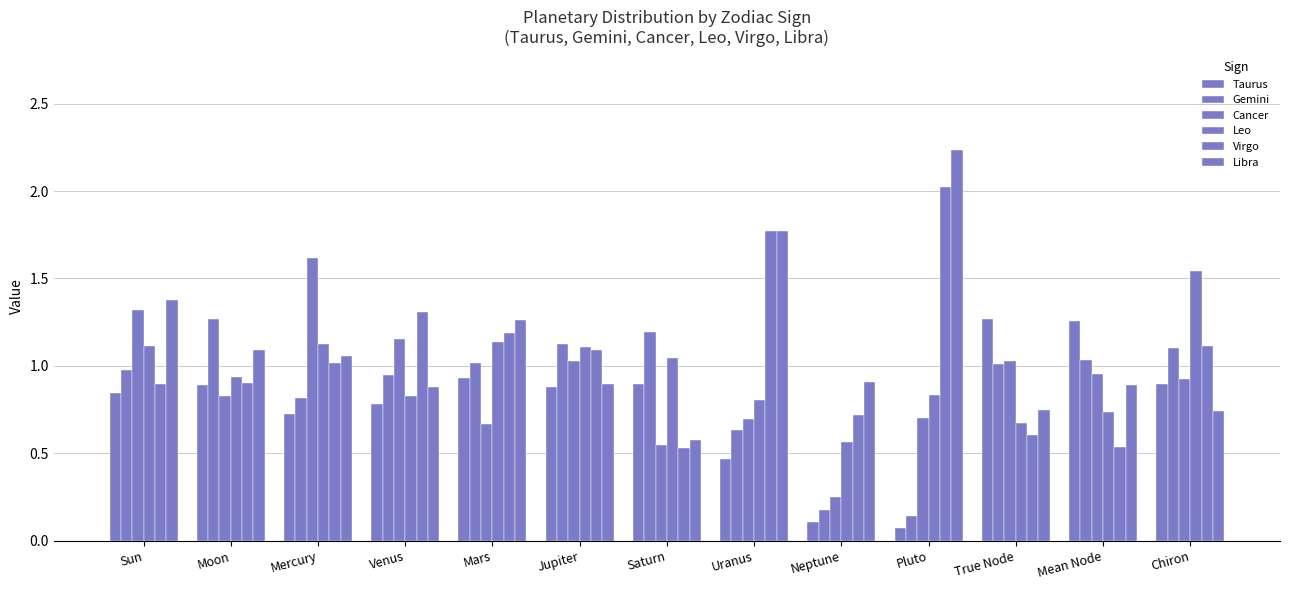

How many series are shown in this chart?

6